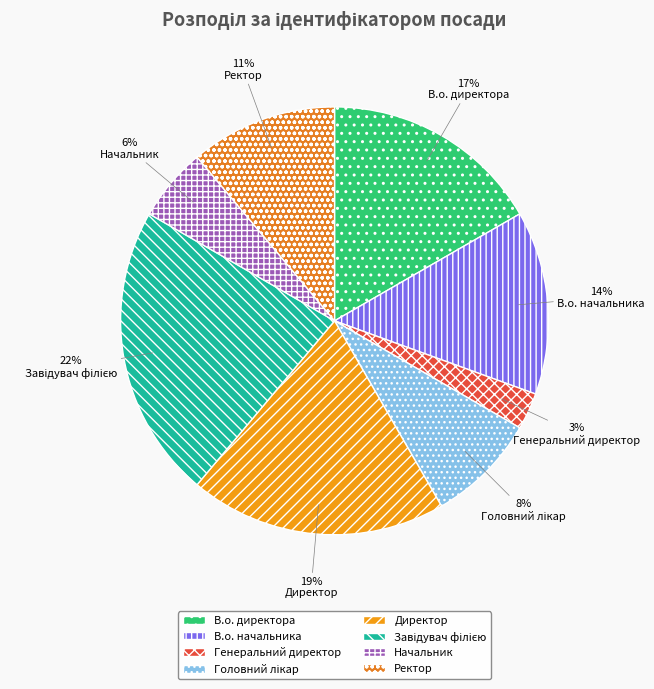

What is the smallest slice in the pie chart?

Генеральний директор